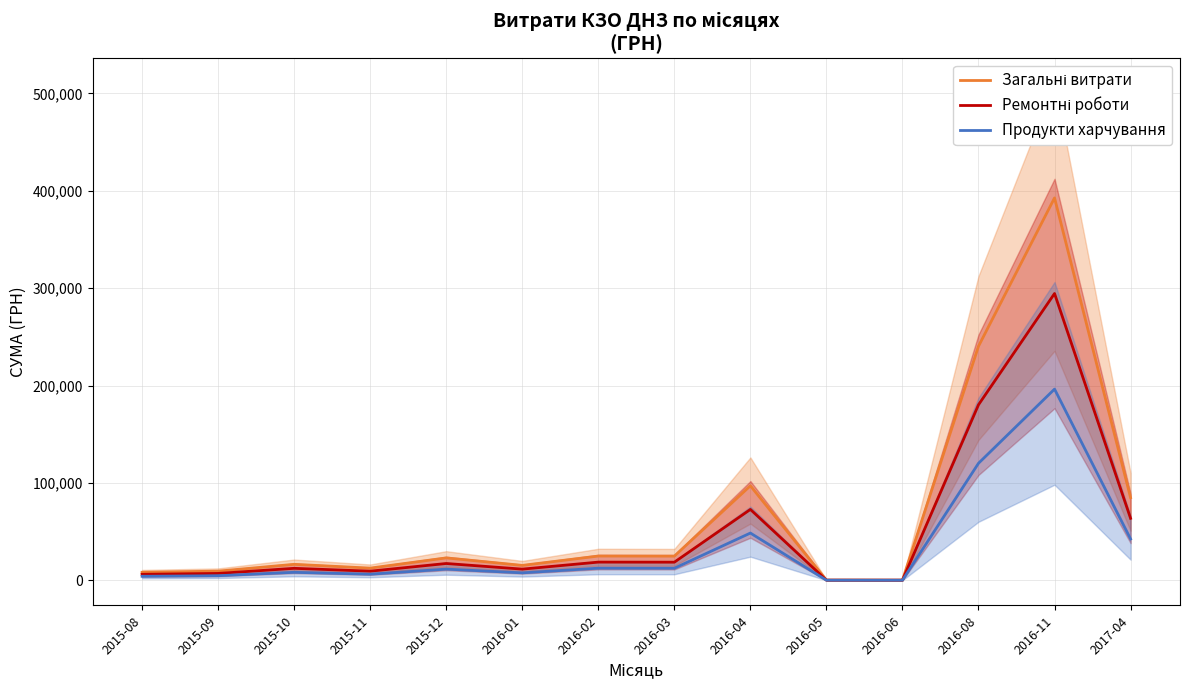

What is the approximate value of Ремонтні роботи at 2015-09?

7050.0